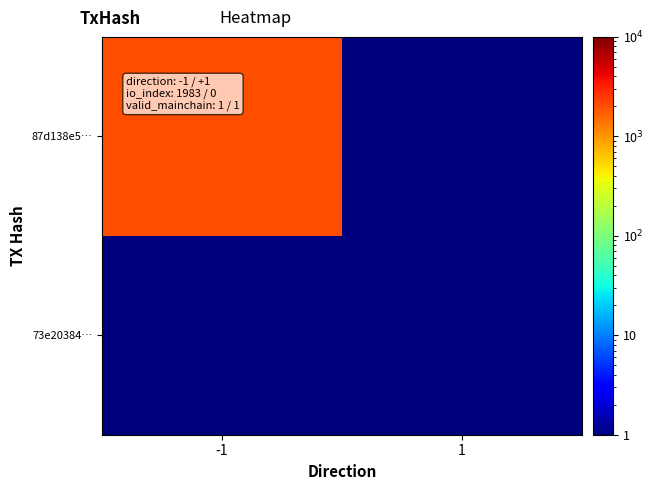

Between -1 and 1, which series saw the biggest shift?

87d138e5…